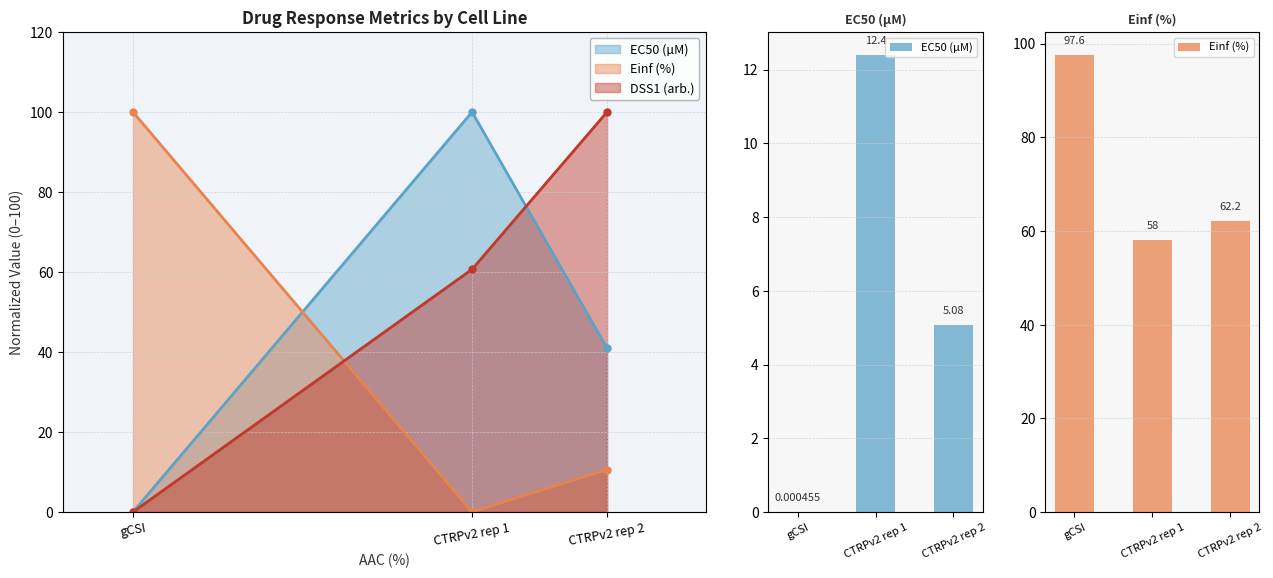

Which category has the lowest value across all series?

gCSI